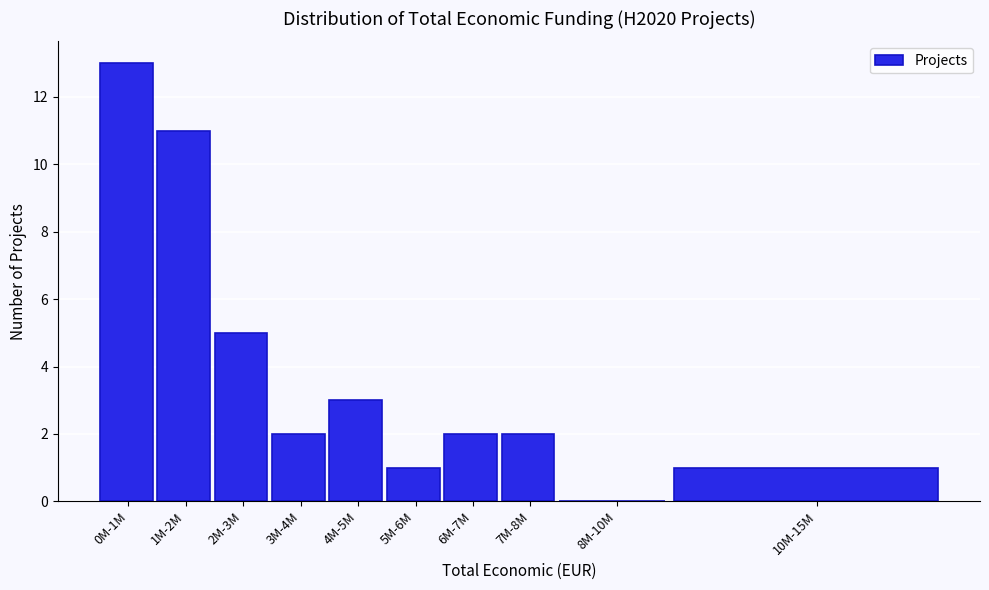

Reading left to right, transcribe all the data shown in this chart.

0M-1M=13	1M-2M=11	2M-3M=5	3M-4M=2	4M-5M=3	5M-6M=1	6M-7M=2	7M-8M=2	8M-10M=0	10M-15M=1